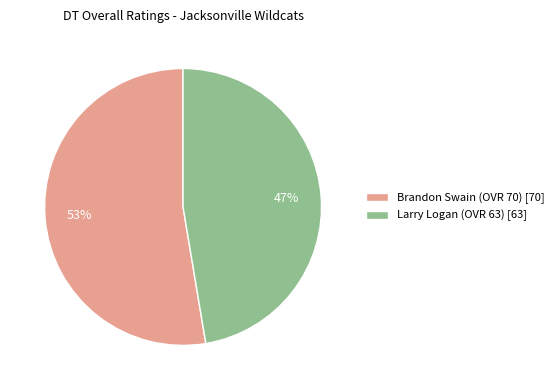

How many segments does this pie chart have?

2